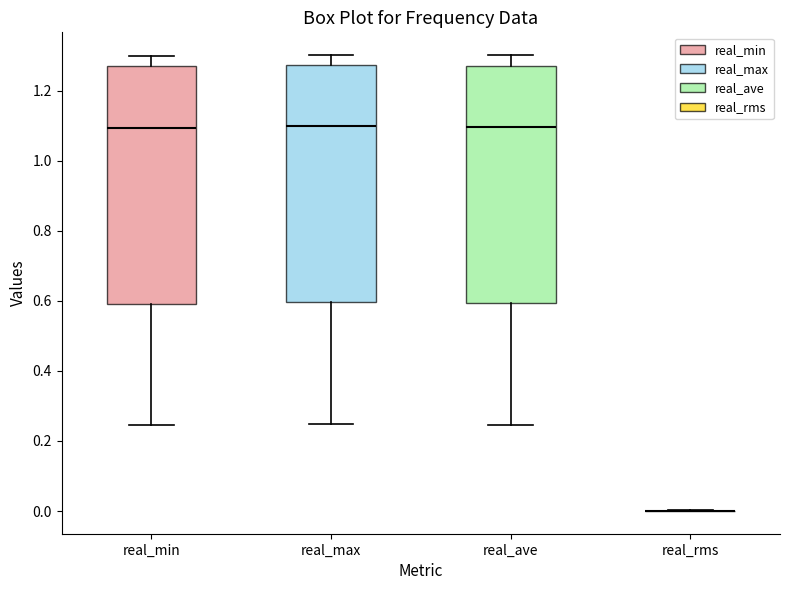

Where does the lower whisker of the box for real_ave end on the y-axis? The values are not printed on the chart, so give them approximately, as read against the axis.

0.24